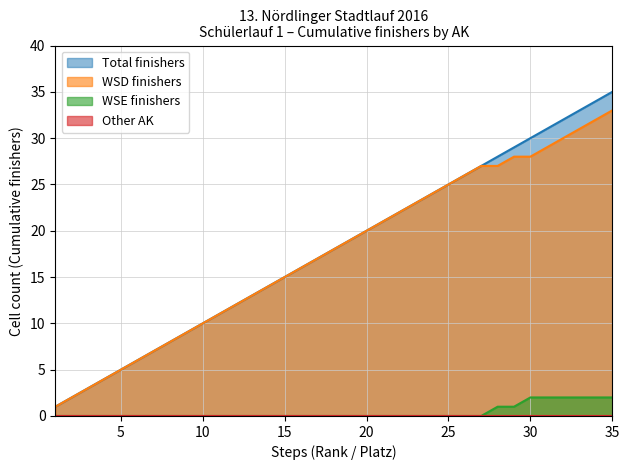

Which series has the largest range (max minus min)?

Total finishers